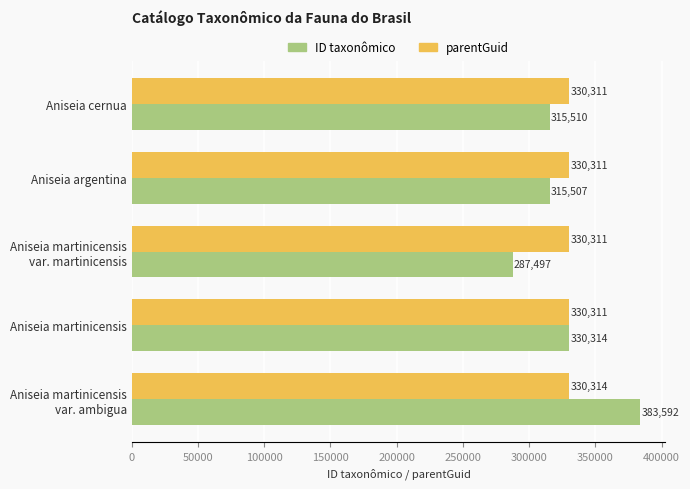

Is it true that ID taxonômico equals 133030 at Aniseia martinicensis?

False